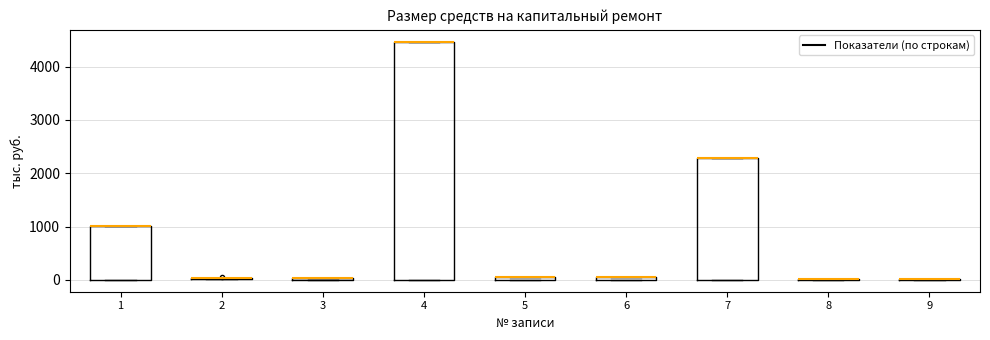

Comparing the boxes themselves (not the whiskers), which one is the tallest?

4